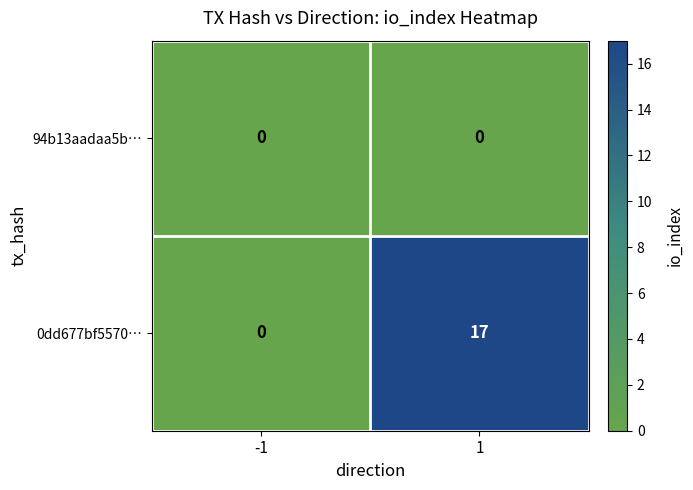

Reading right to left, extract all data points from this chart.

94b13aadaa5b…: 0	0
0dd677bf5570…: 17	0